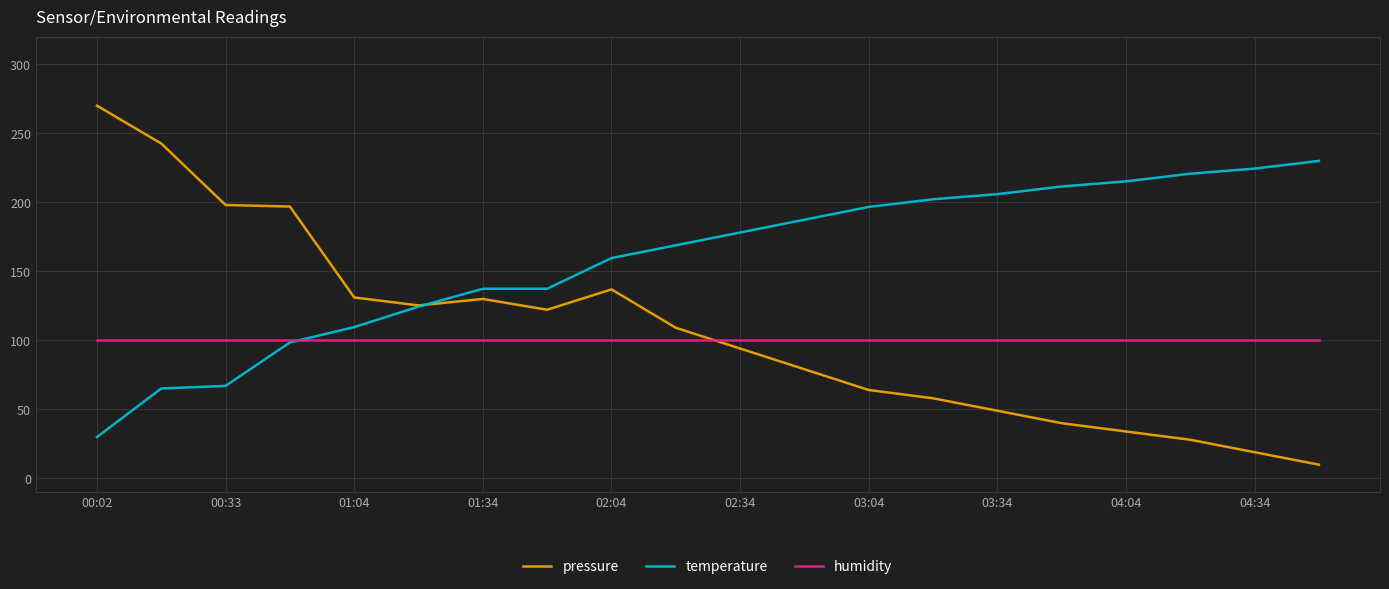

What is the difference between the maximum and minimum values in the temperature series?

200.0